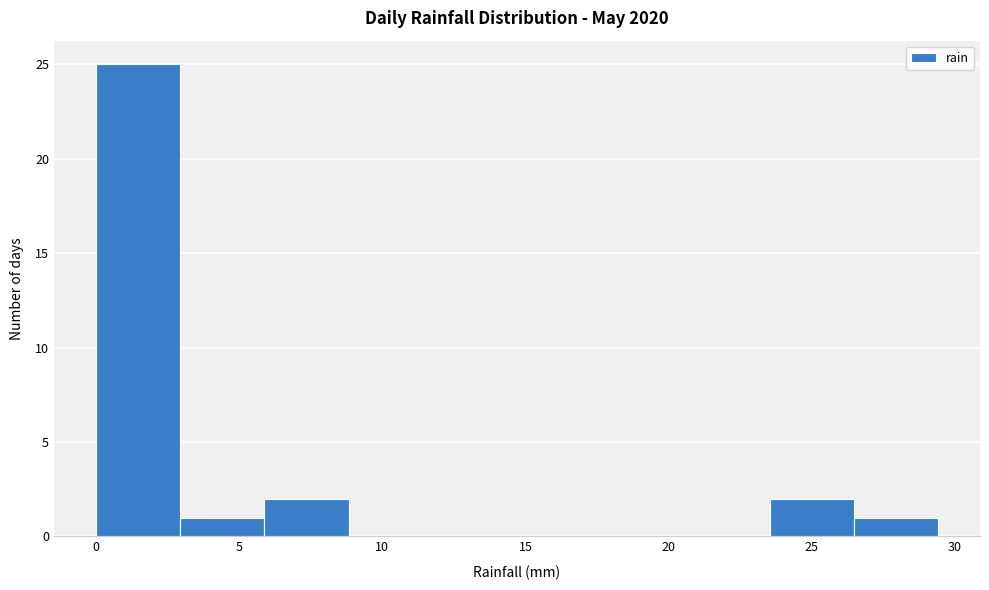

Reading left to right, transcribe this chart: for each bar, give the range it covers on the x-axis and its height. Neither the bar edges nor the heights are printed on the chart, so give them approximately, as read against the axes.

0.0 to 3.0: 25
3.0 to 6.0: 1
6.0 to 9.0: 2
9.0 to 12.0: 0
12.0 to 14.5: 0
14.5 to 17.5: 0
17.5 to 20.5: 0
20.5 to 23.5: 0
23.5 to 26.5: 2
26.5 to 29.5: 1